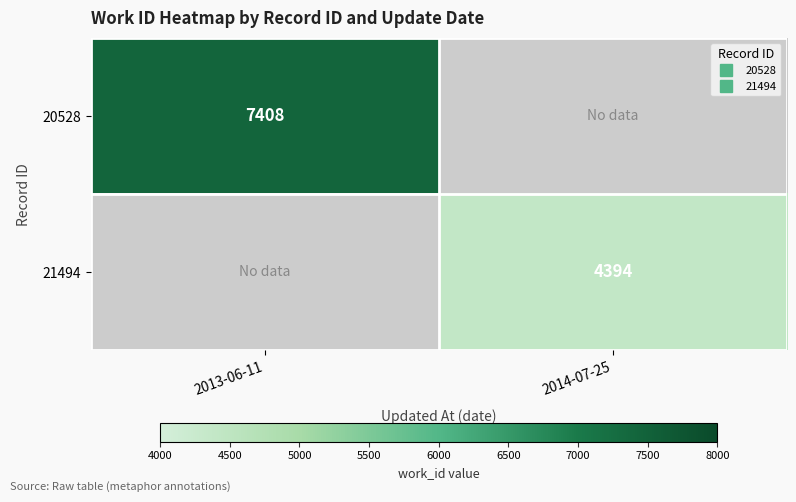

Which category has the highest value across all series?

2013-06-11